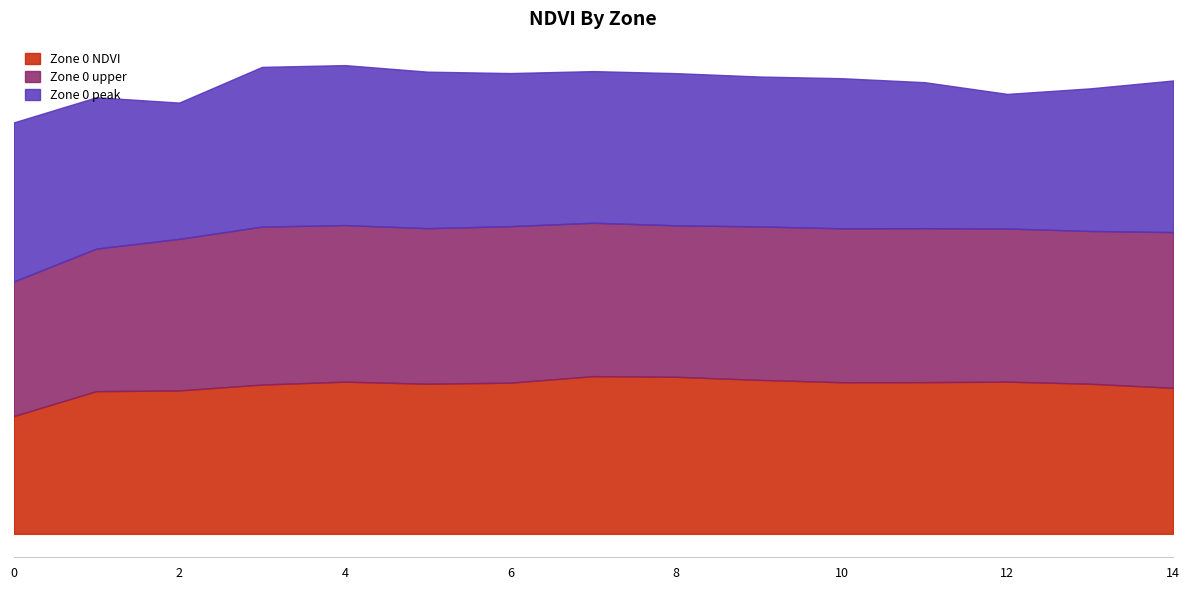

What is the minimum value shown in the chart?

0.2